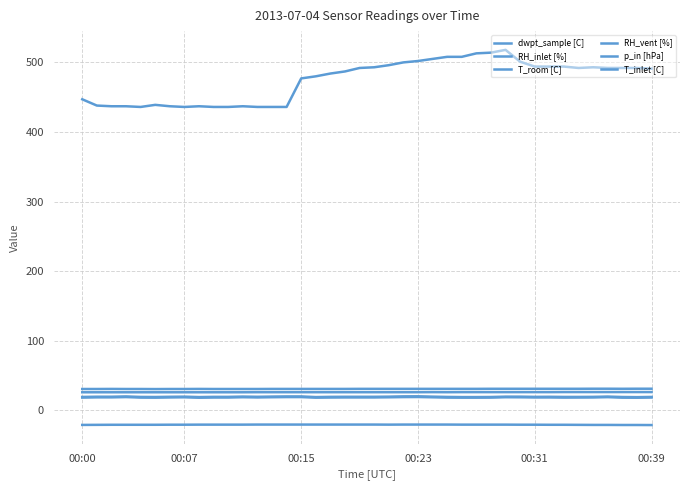

How many lines are shown in the chart?

6